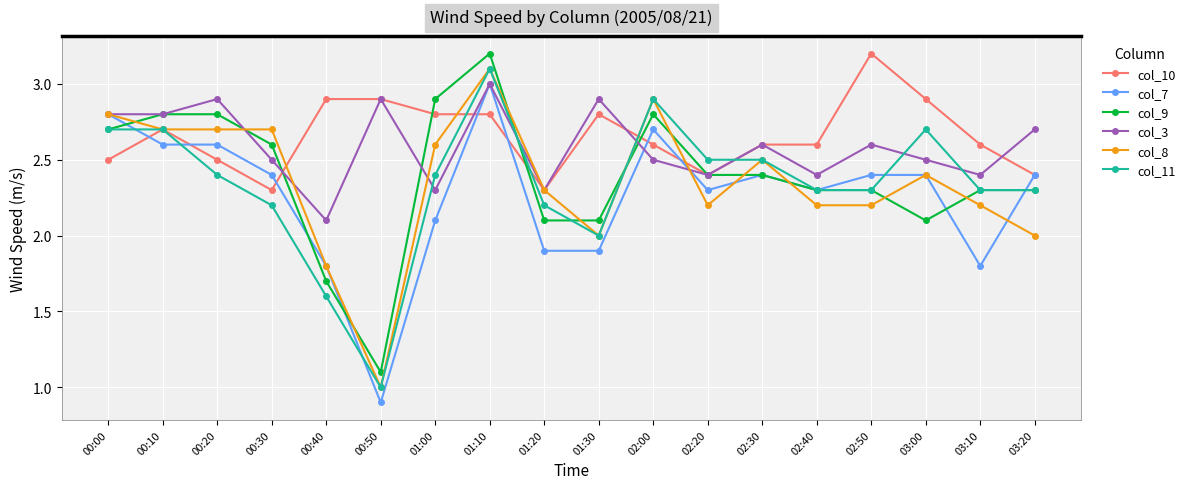

What is the total value across all series at 01:30?

13.7